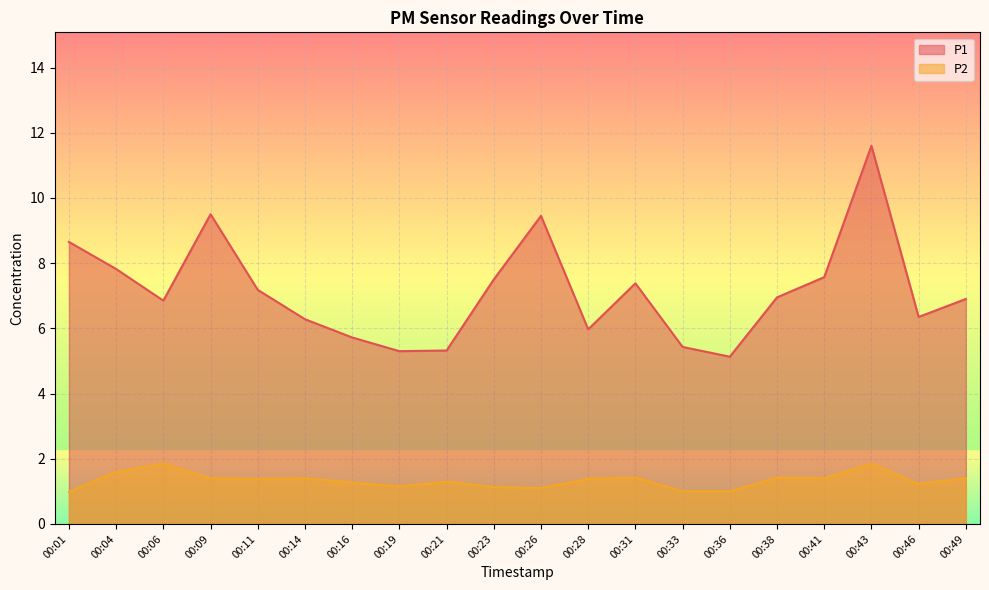

Rank the series by their average value, from lowest to highest.

P2, P1